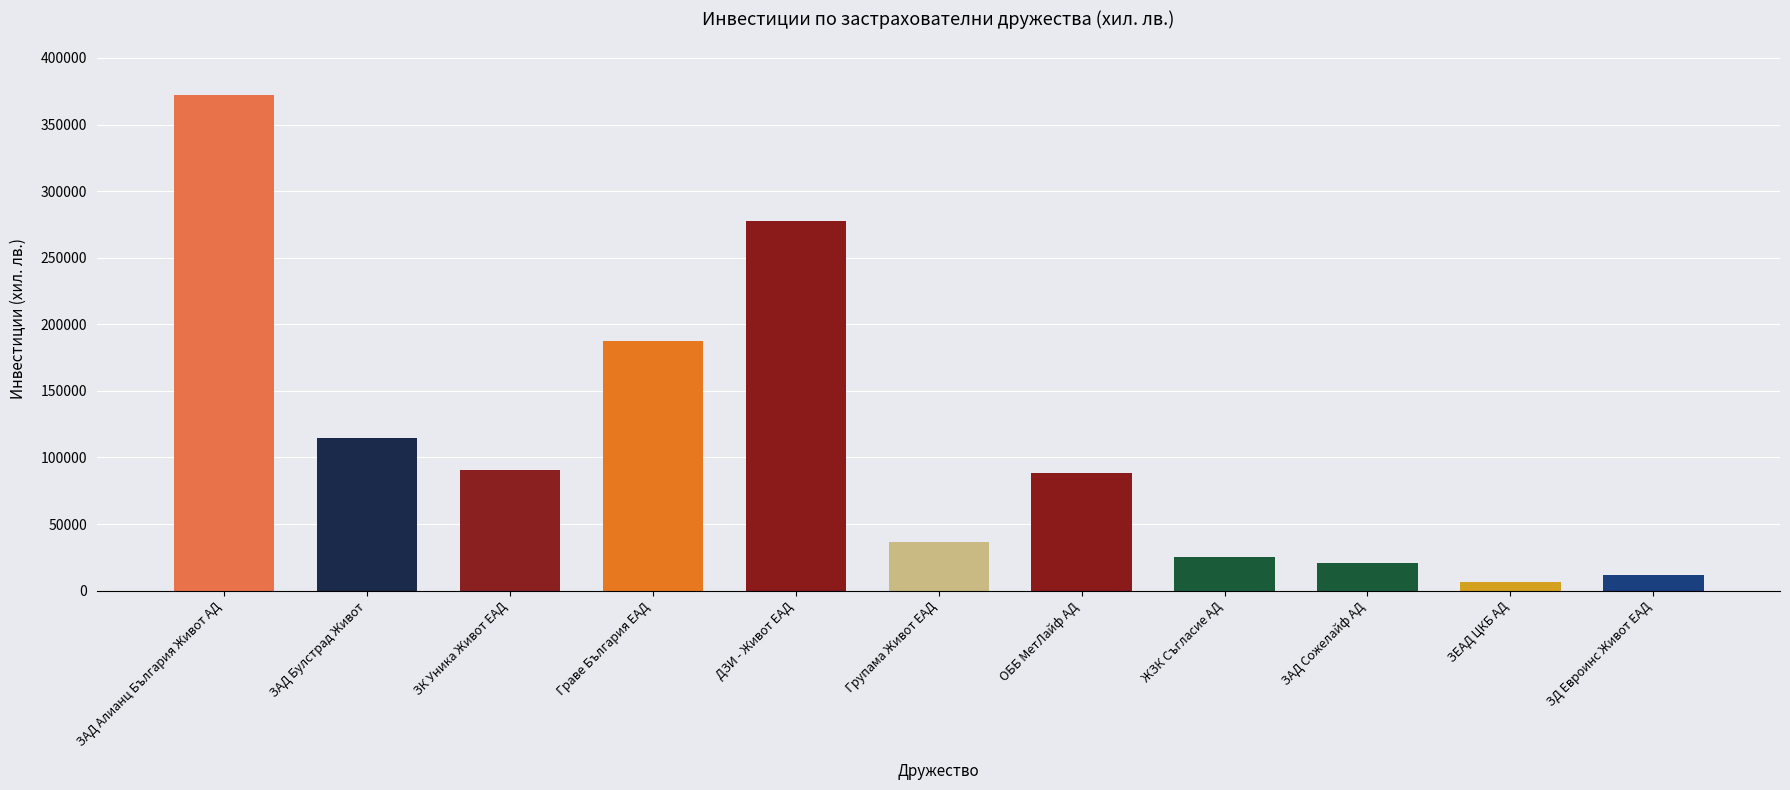

True or false: the data shows 129550.6 at ОББ МетЛайф АД.

False